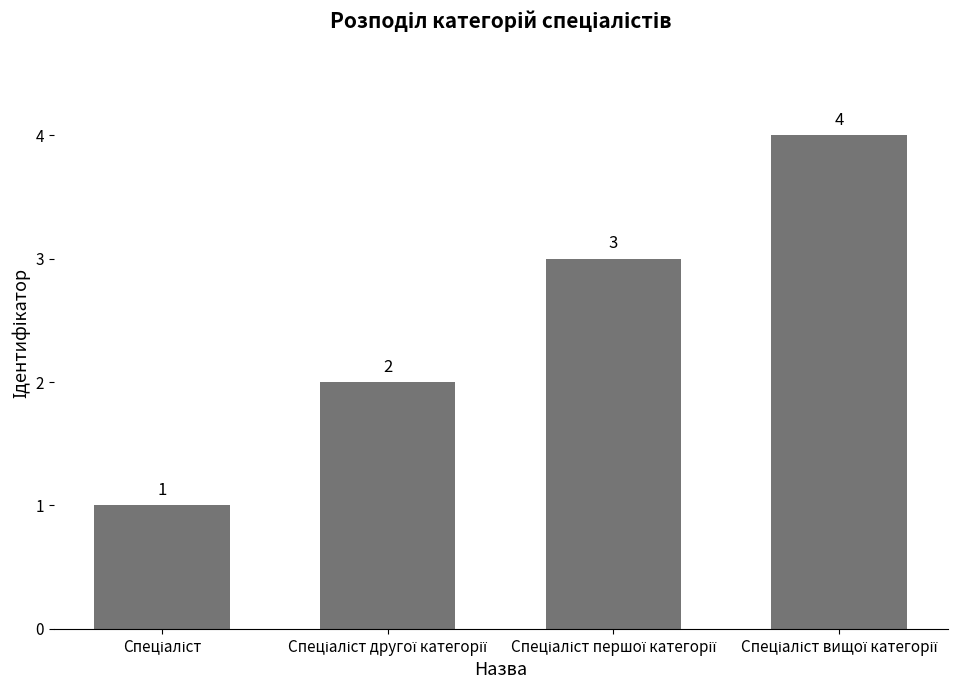

Reading right to left, what are all the values shown in this chart?

4	3	2	1